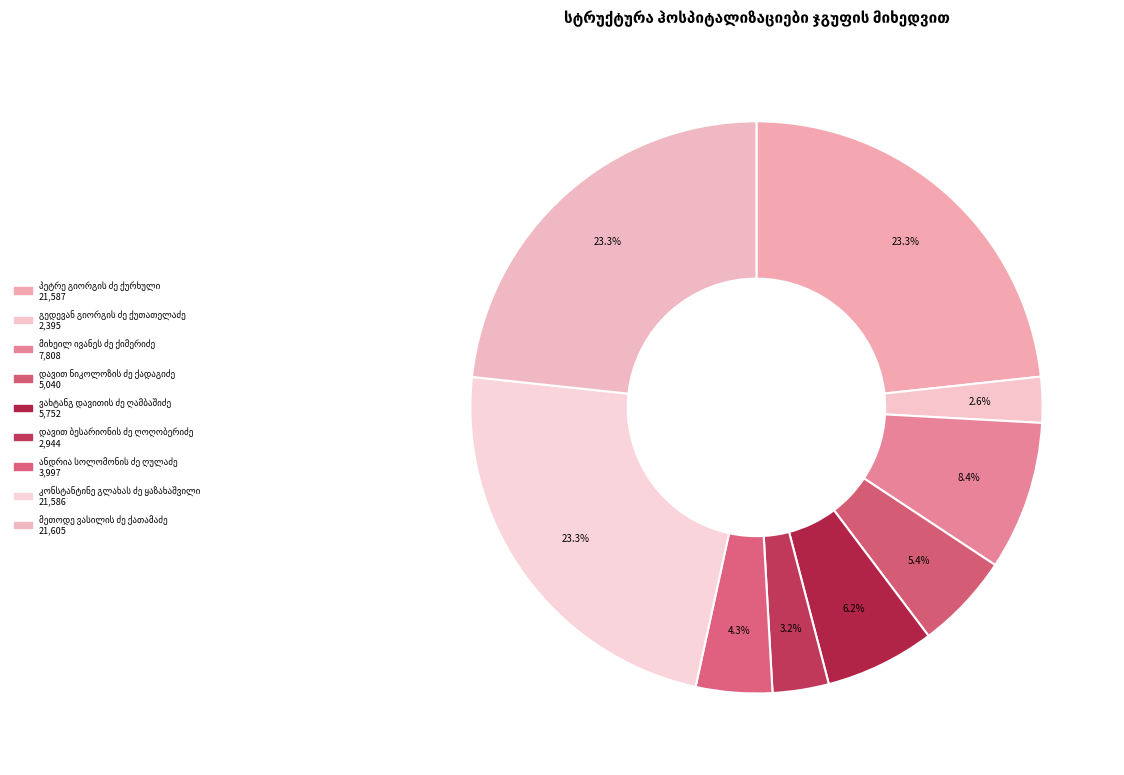

Does any single category account for the majority?

No